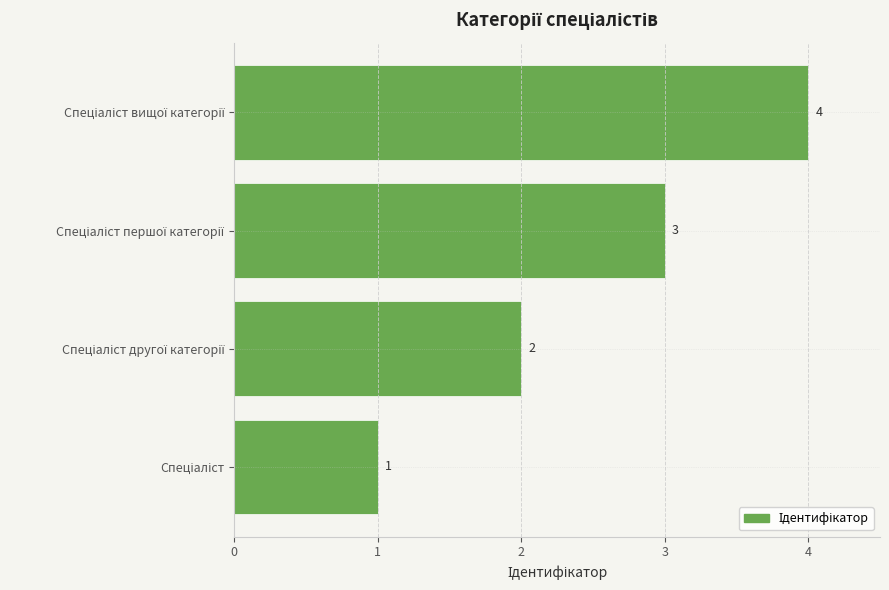

What is the maximum value shown in the chart?

4